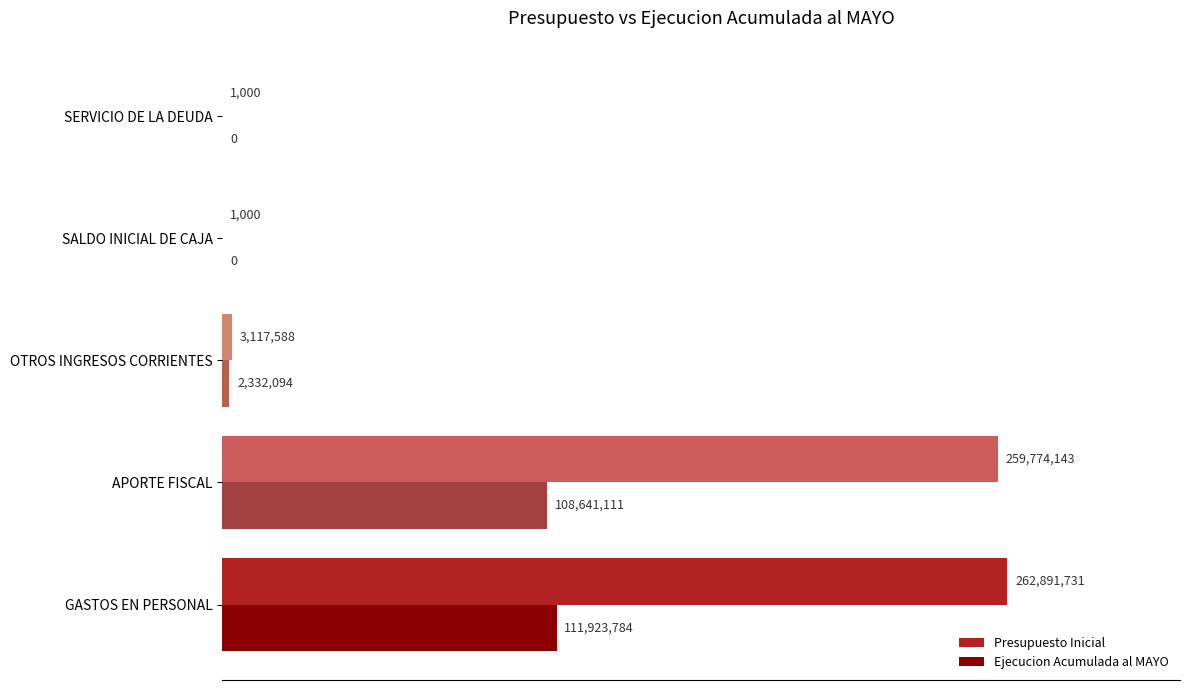

What is the difference between the maximum and minimum values in the Presupuesto Inicial series?

262890731